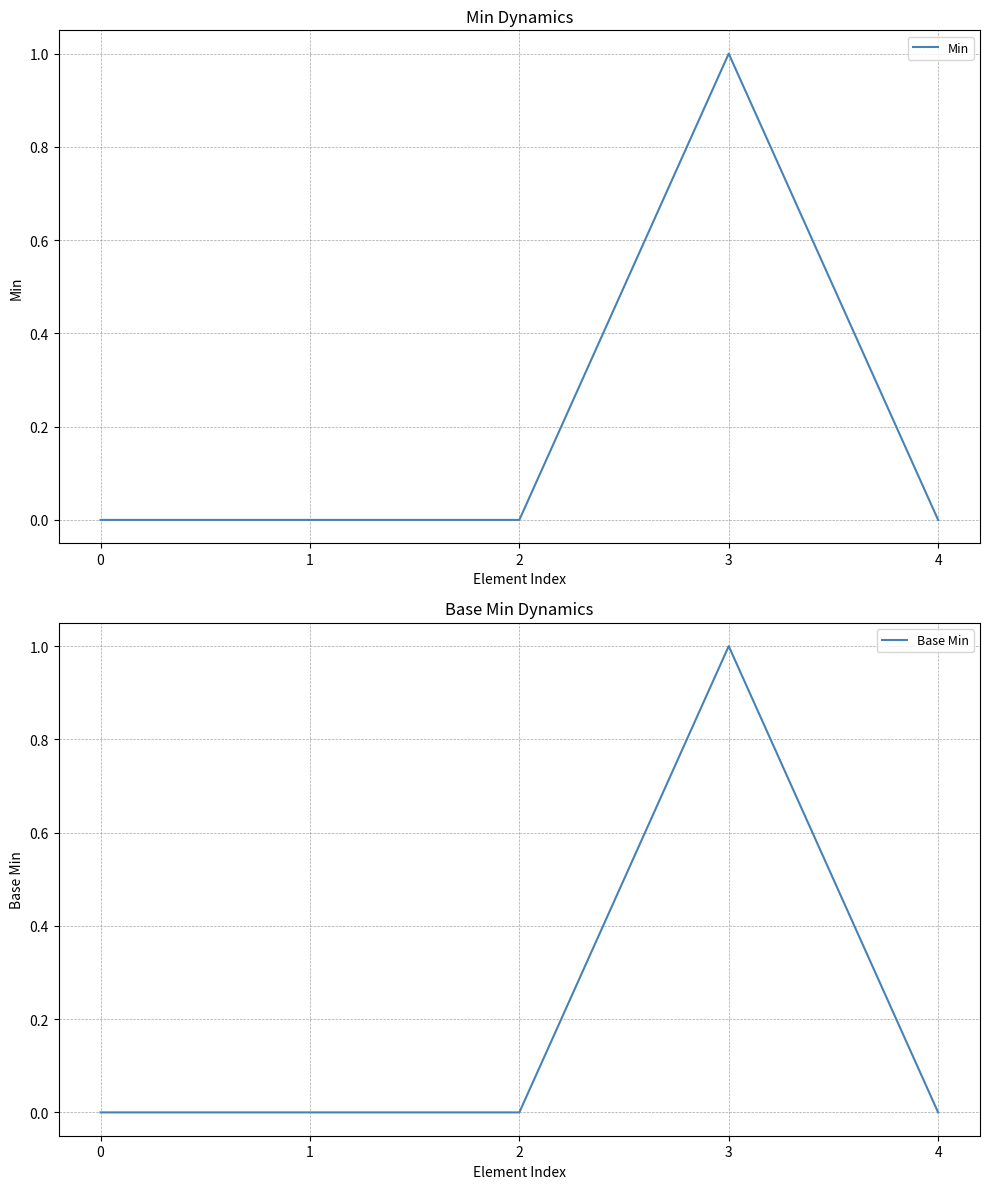

Which has a higher value, 1 or 0?

1